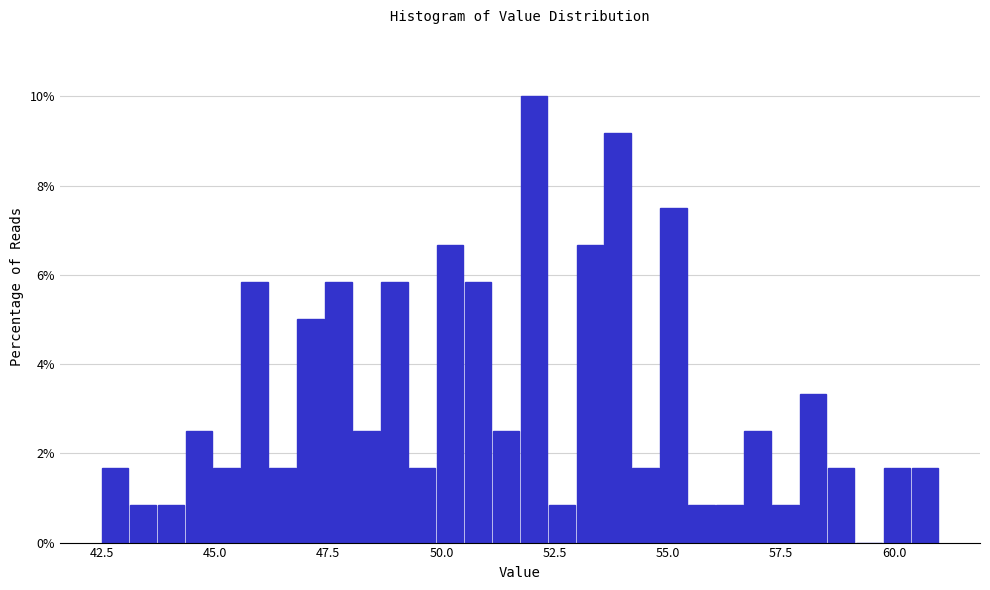

Read against the x-axis, roughly where is the centre of the tallest bar?

52.0